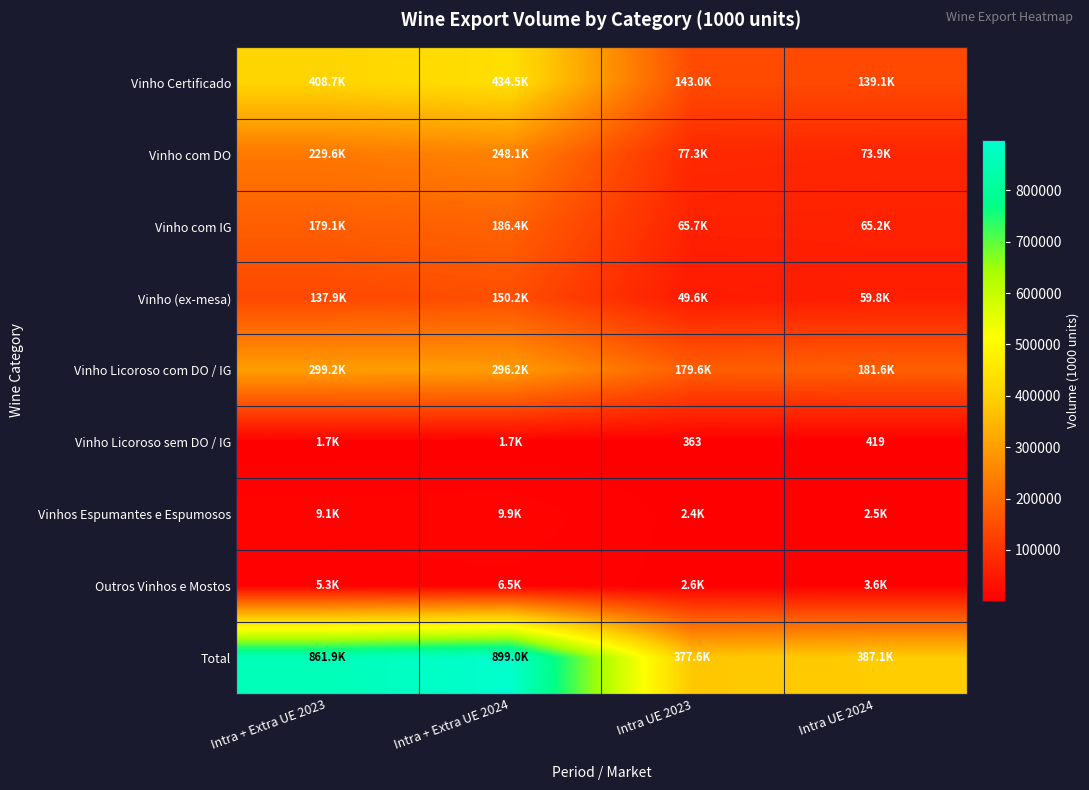

What is the average value of the Vinho (ex-mesa) series?

99370.9